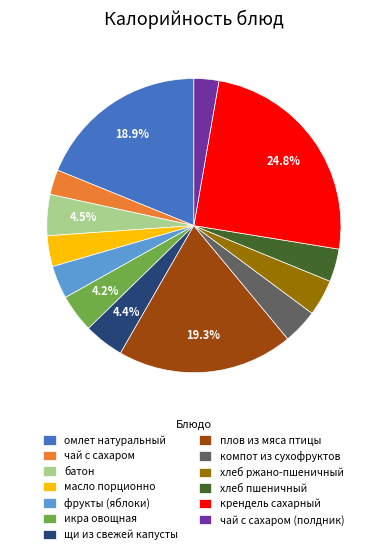

Does плов из мяса птицы represent more than half of the total?

No